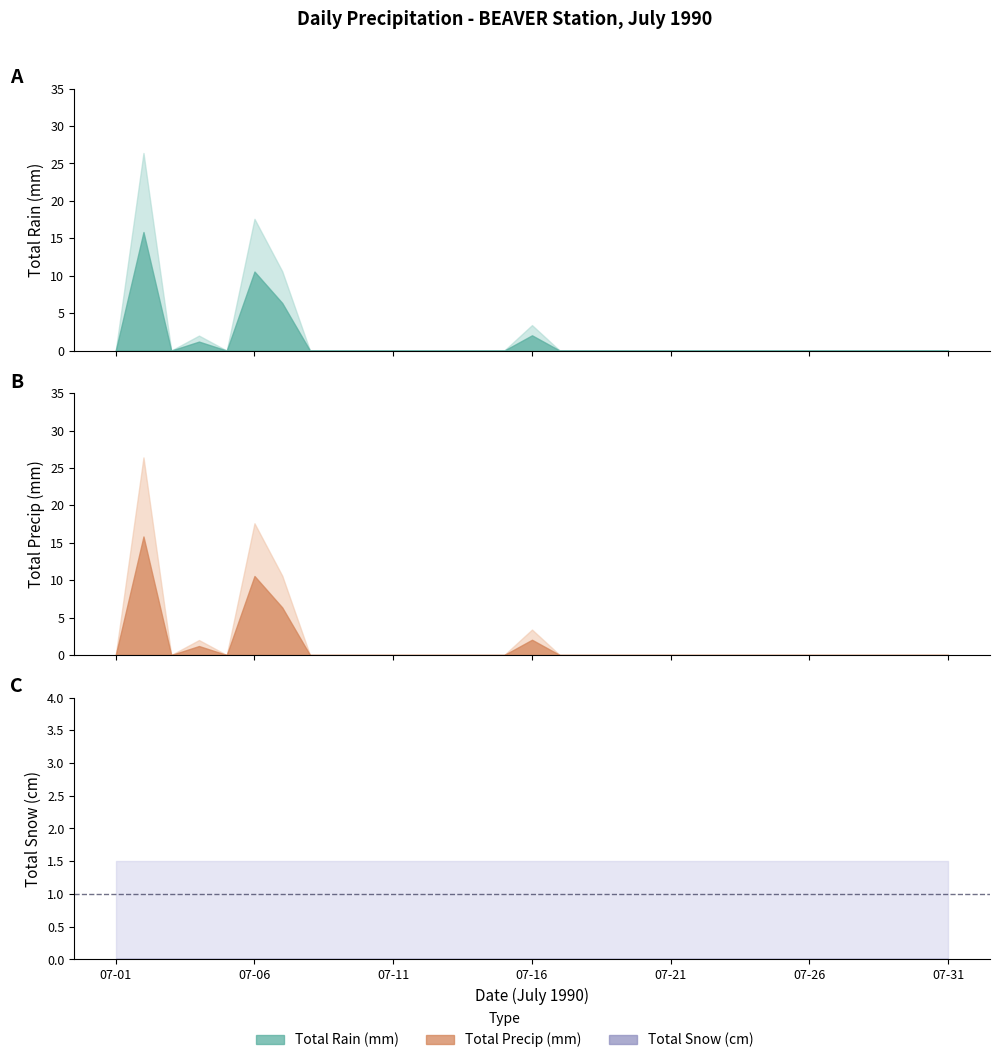

At which category is the sum across all series the highest?

07-02